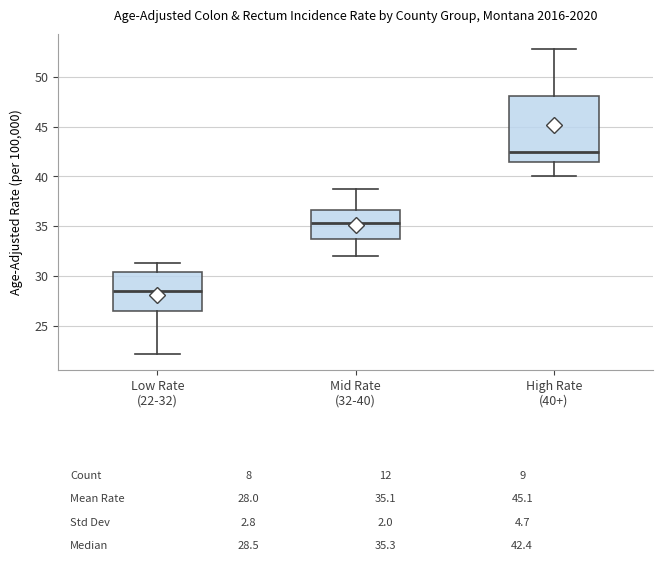

Which box is the tallest, from its lower edge to its upper edge?

High Rate (40+)